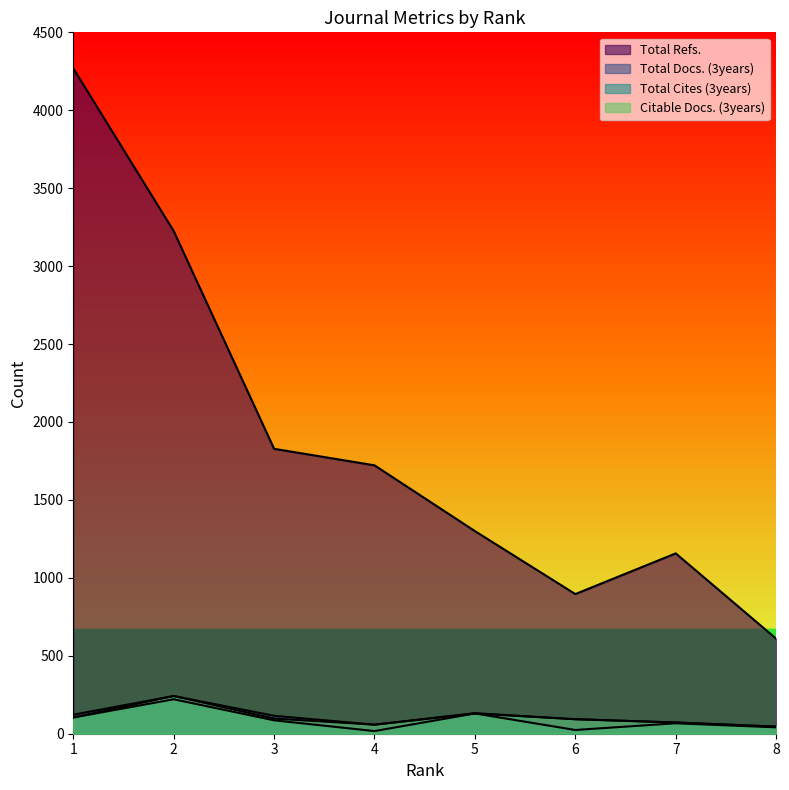

Is it true that Total Refs. equals 813 at 8?

False